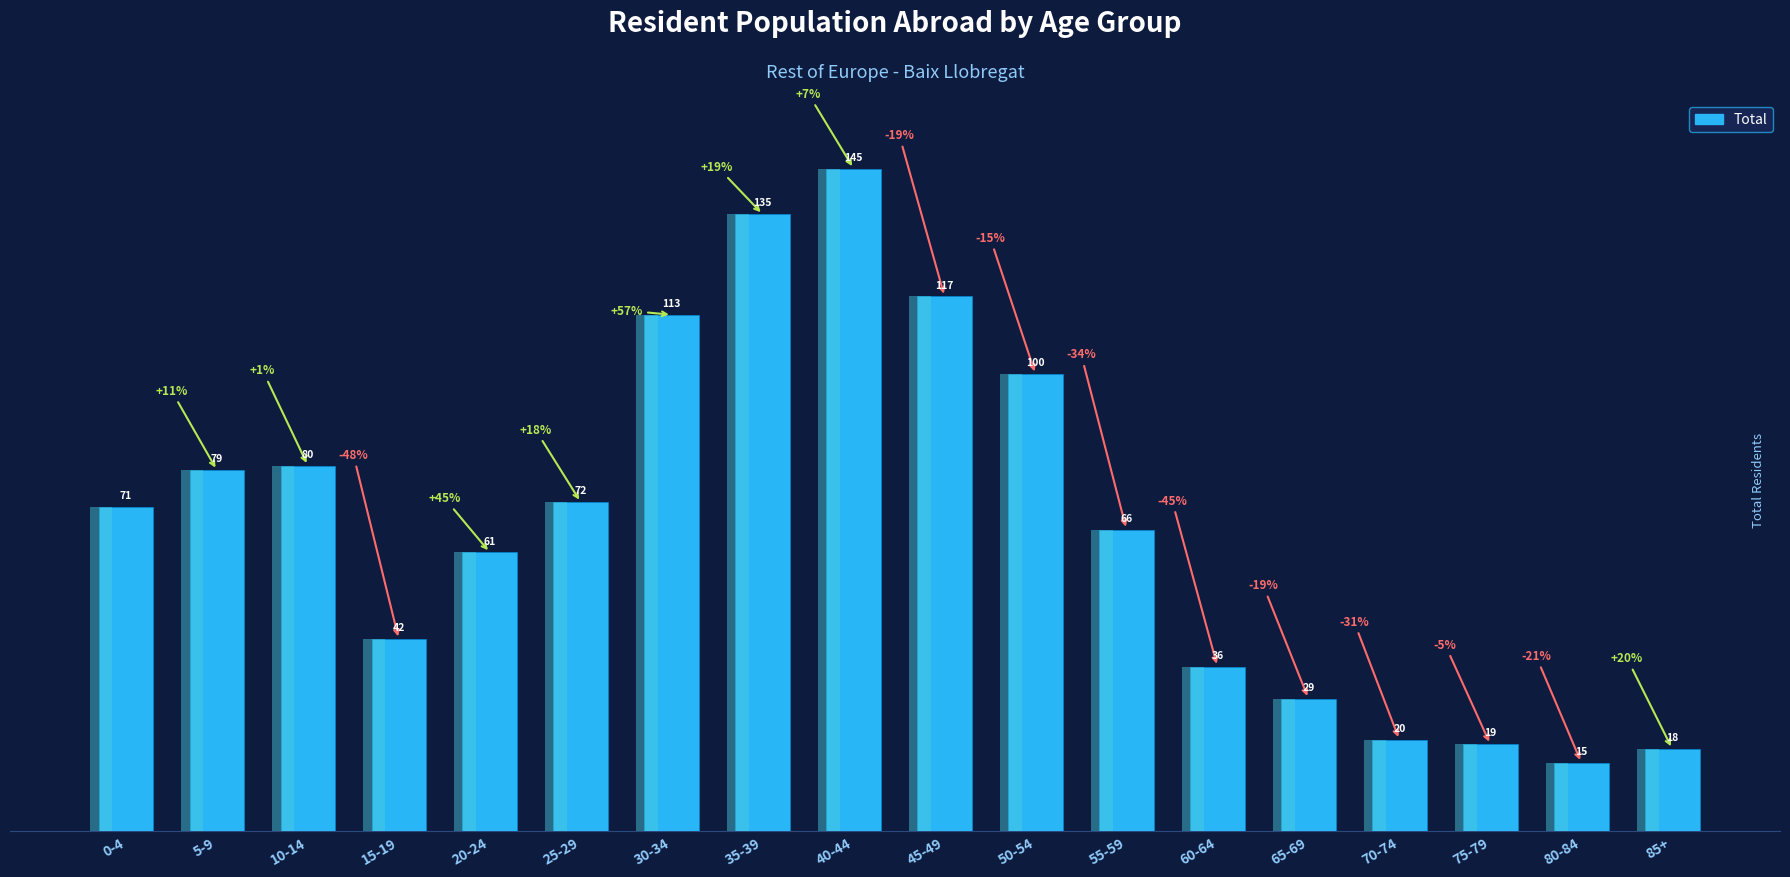

What is the sum of all Total values?

1218